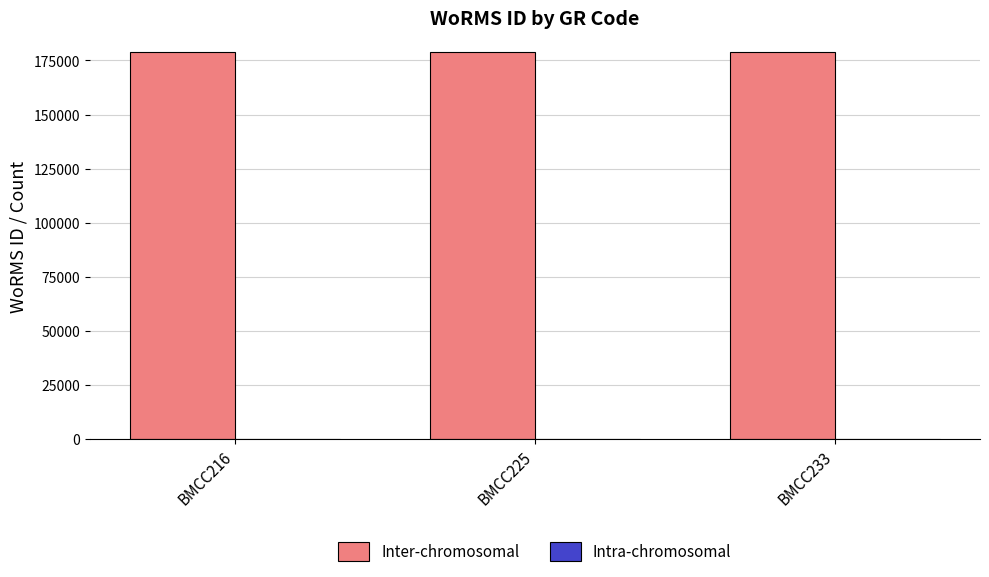

Which series has the largest total across all categories?

Inter-chromosomal